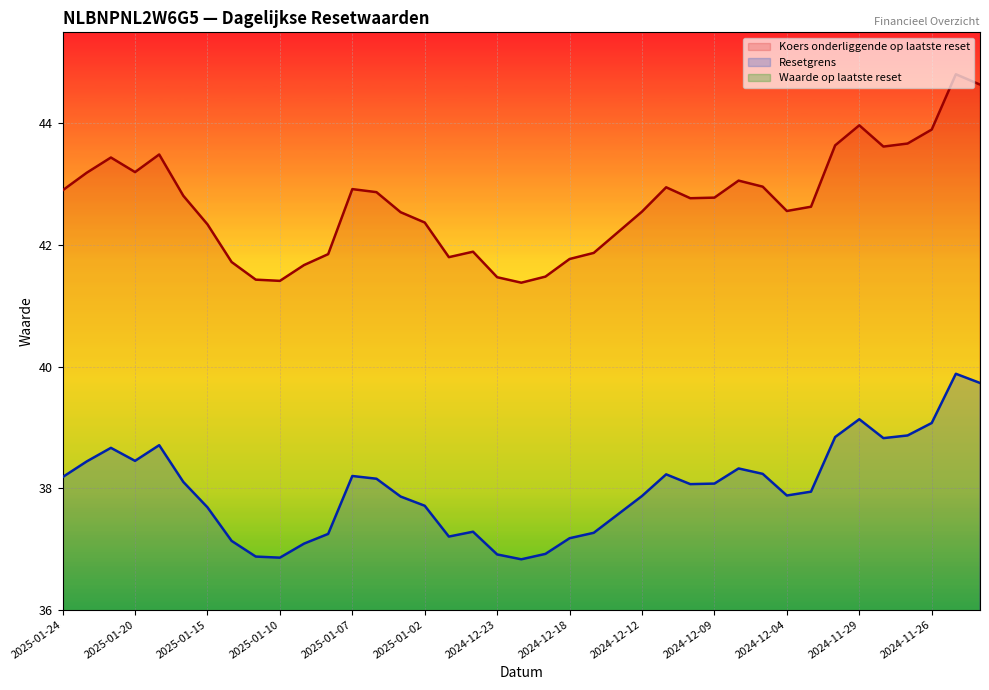

Read the Waarde op laatste reset value at 2024-12-20.

2.3